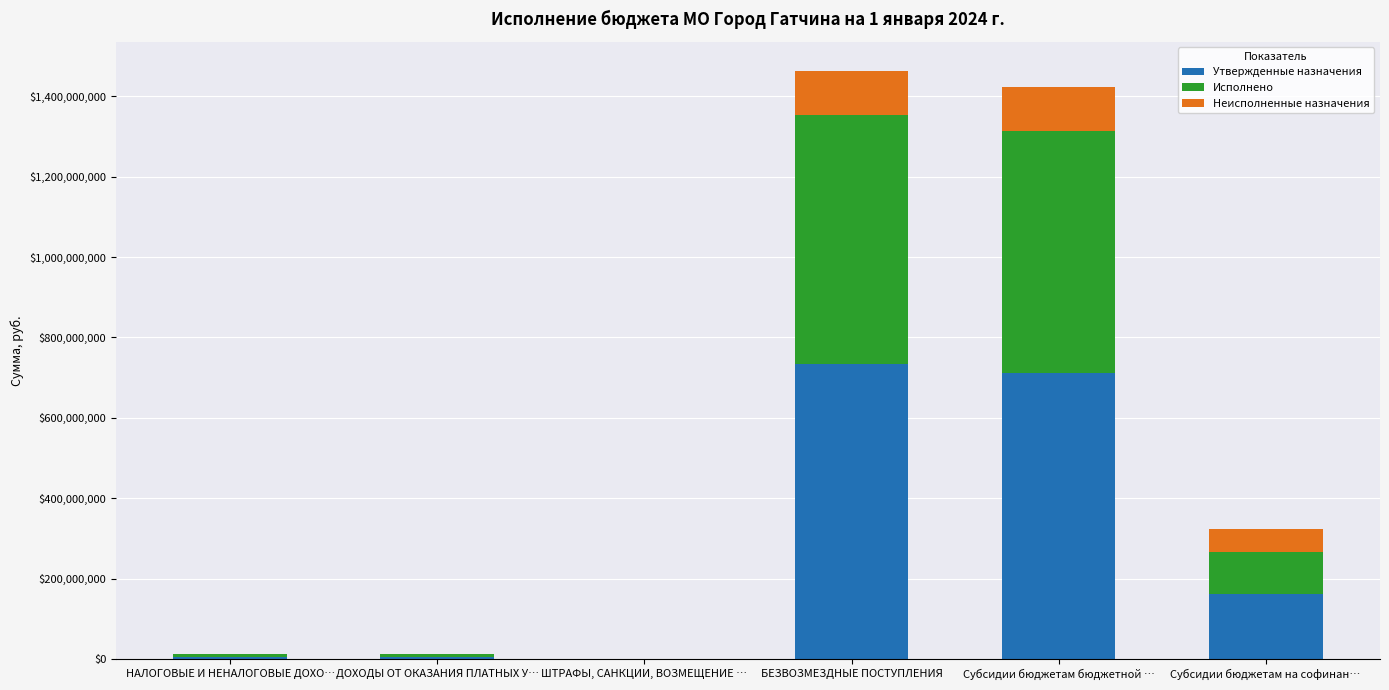

What are all the series names shown in the legend?

Утвержденные назначения, Исполнено, Неисполненные назначения